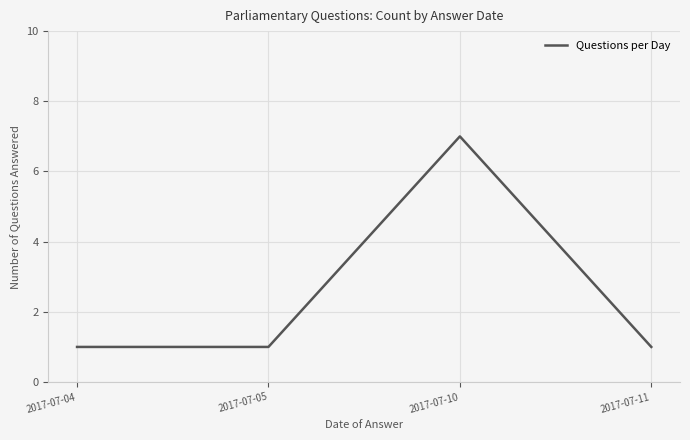

Count the values in the range 1 to 7.

4